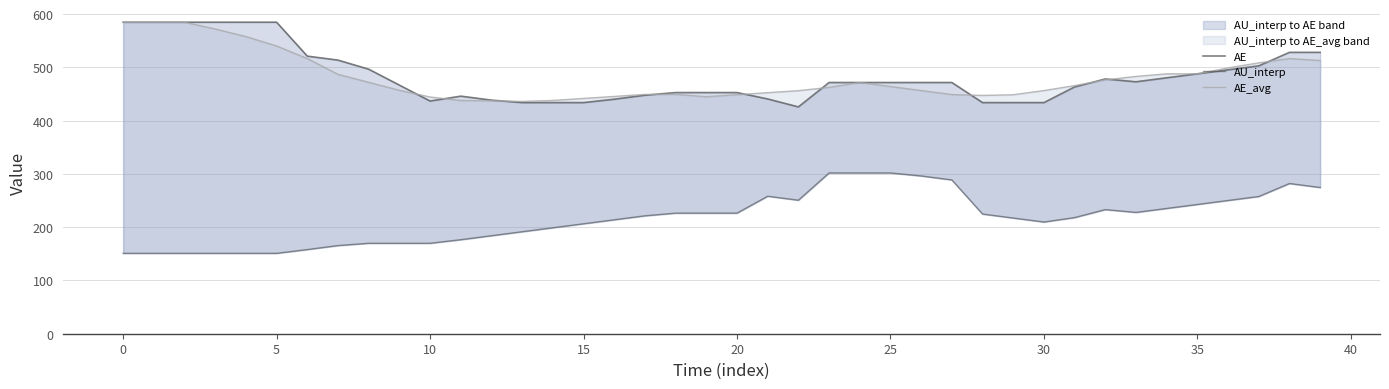

True or false: AU_interp has more than 1 interior local peaks.

True